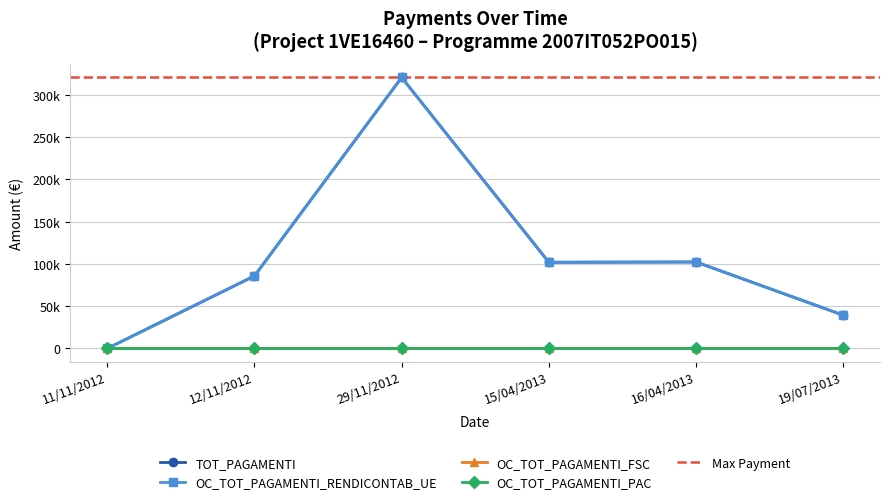

How many values in TOT_PAGAMENTI are above zero?

5